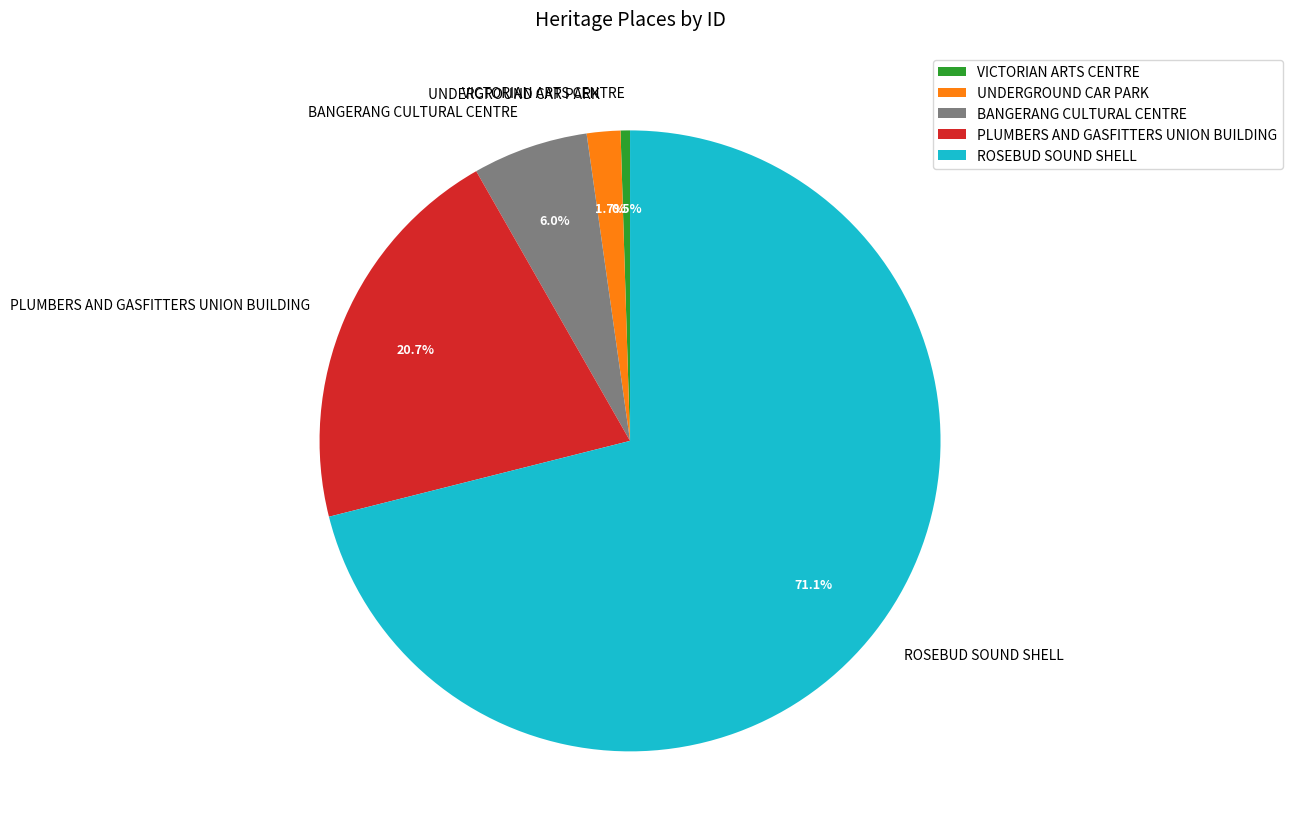

To the nearest percent, what portion does PLUMBERS AND GASFITTERS UNION BUILDING represent?

21%